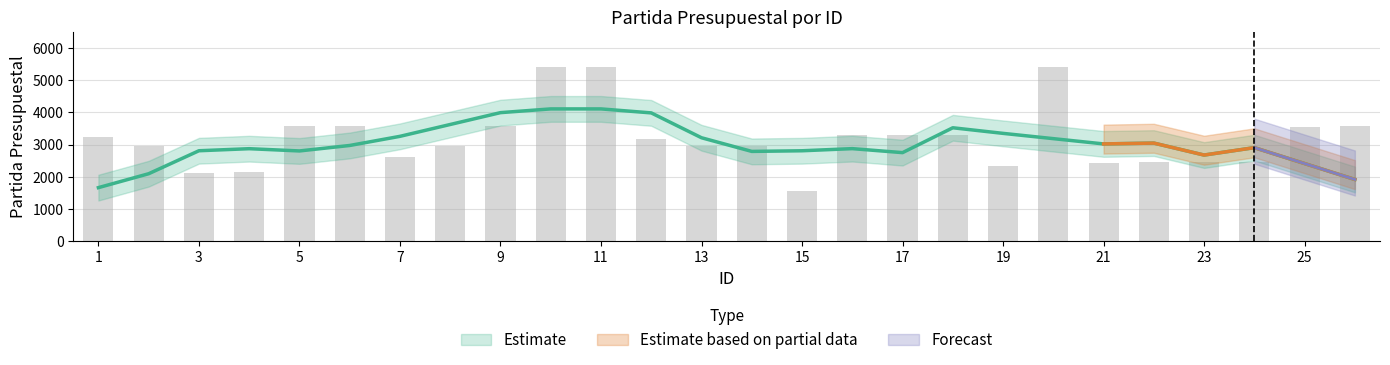

Between 26 and 10, which is larger?

10